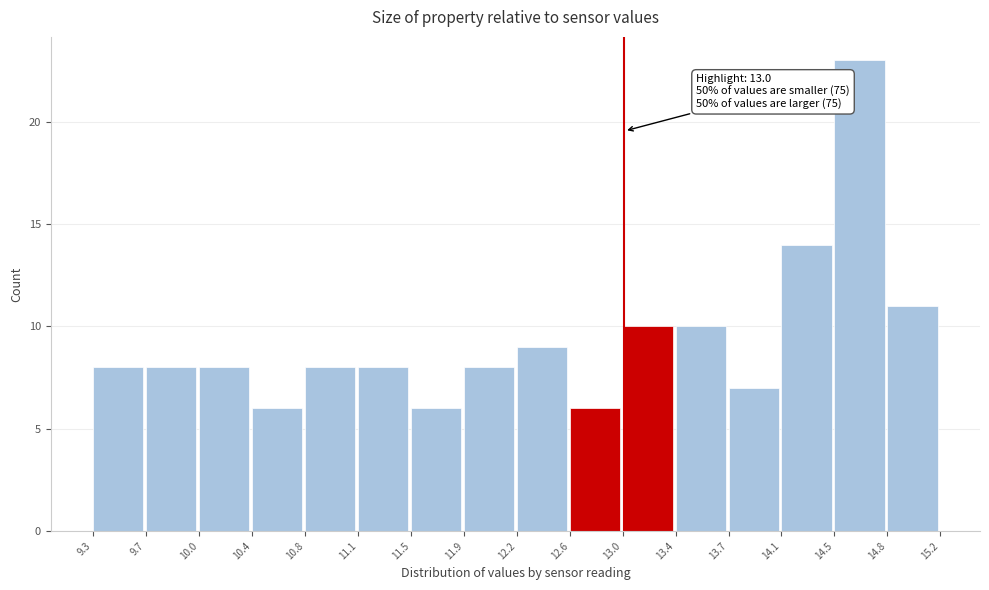

Which range on the x-axis has the tallest bar?

14.5 to 14.8